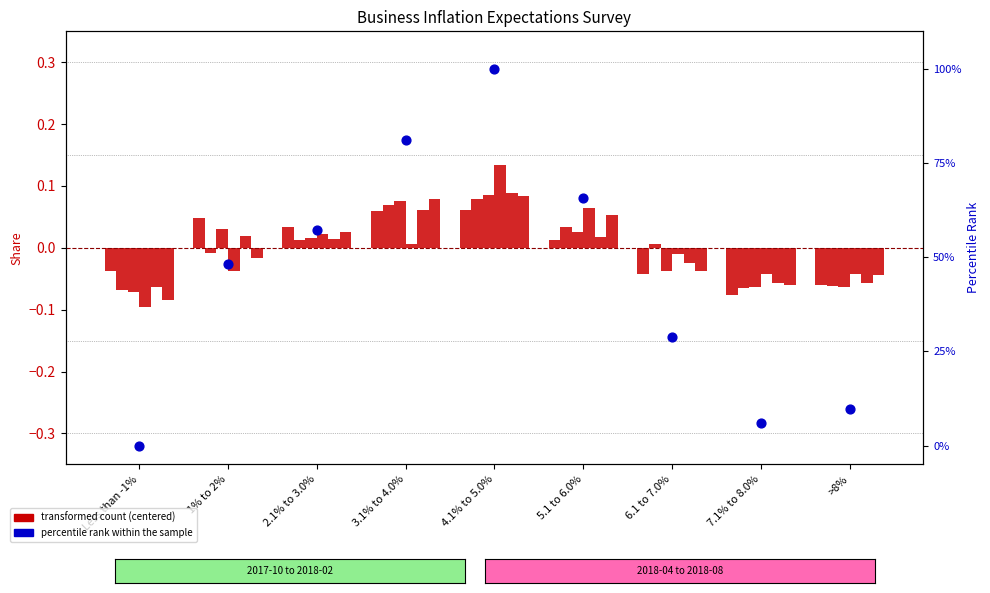

Between 5.1 to 6.0% and Less than -1%, which is larger?

5.1 to 6.0%